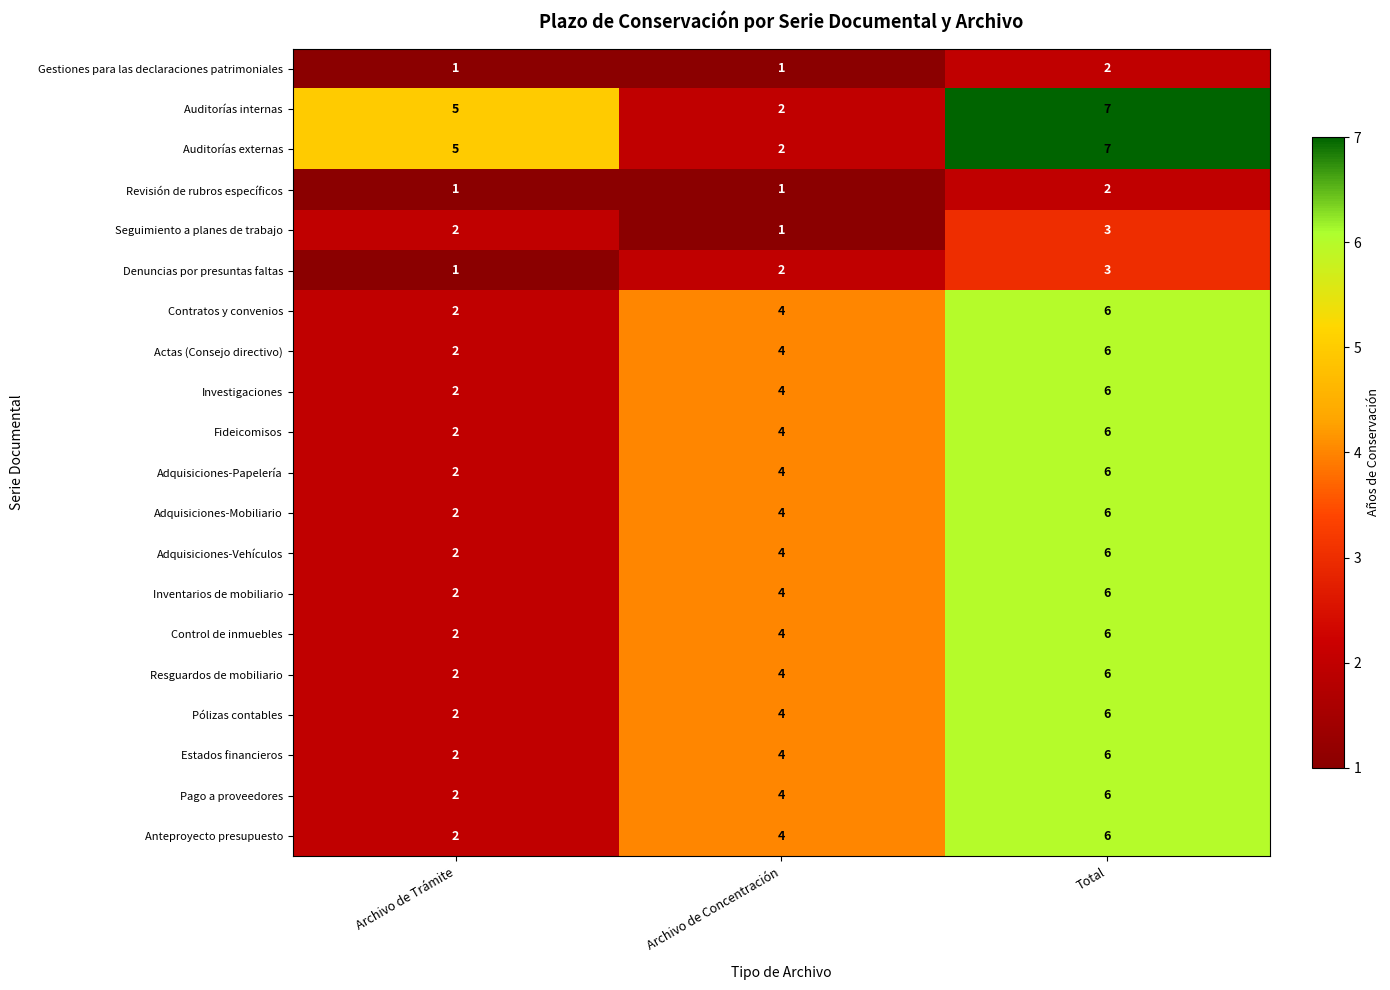

The Actas (Consejo directivo) series shows 1 at Archivo de Trámite. True or false?

False